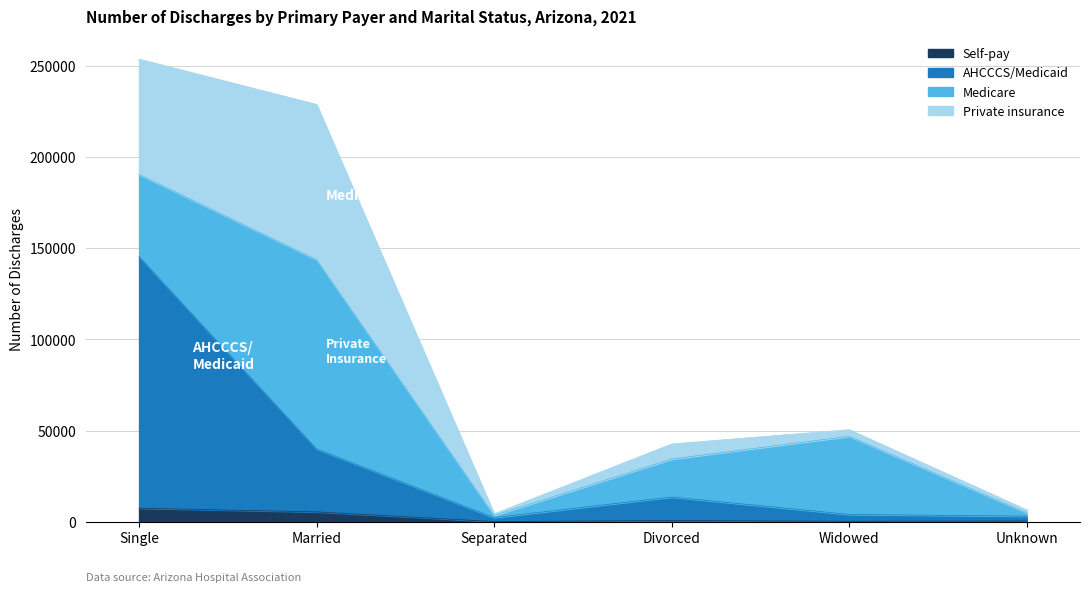

What is the smallest value displayed?

99